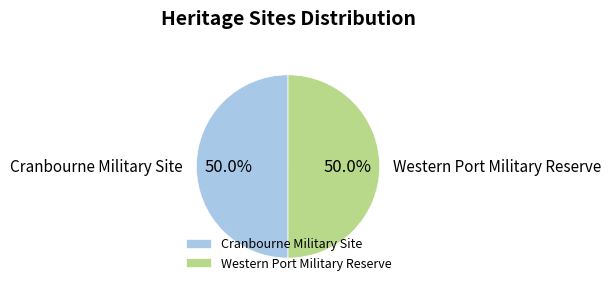

Approximately how many times larger is the value at Cranbourne Military Site compared to Western Port Military Reserve?

1.0